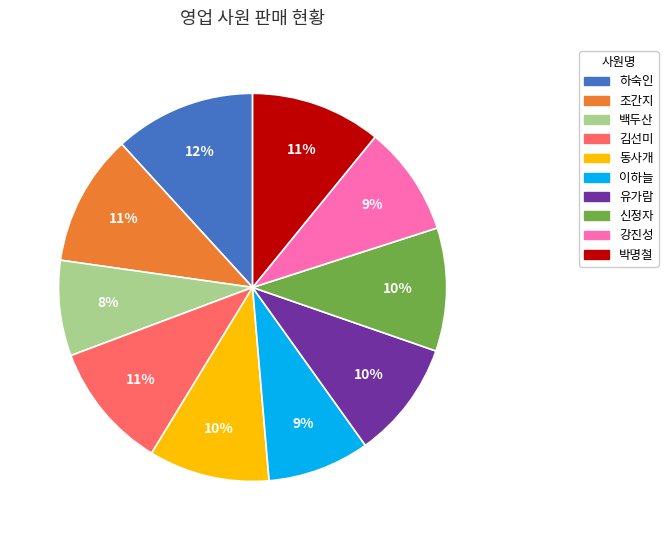

Which slice is the largest?

하숙인